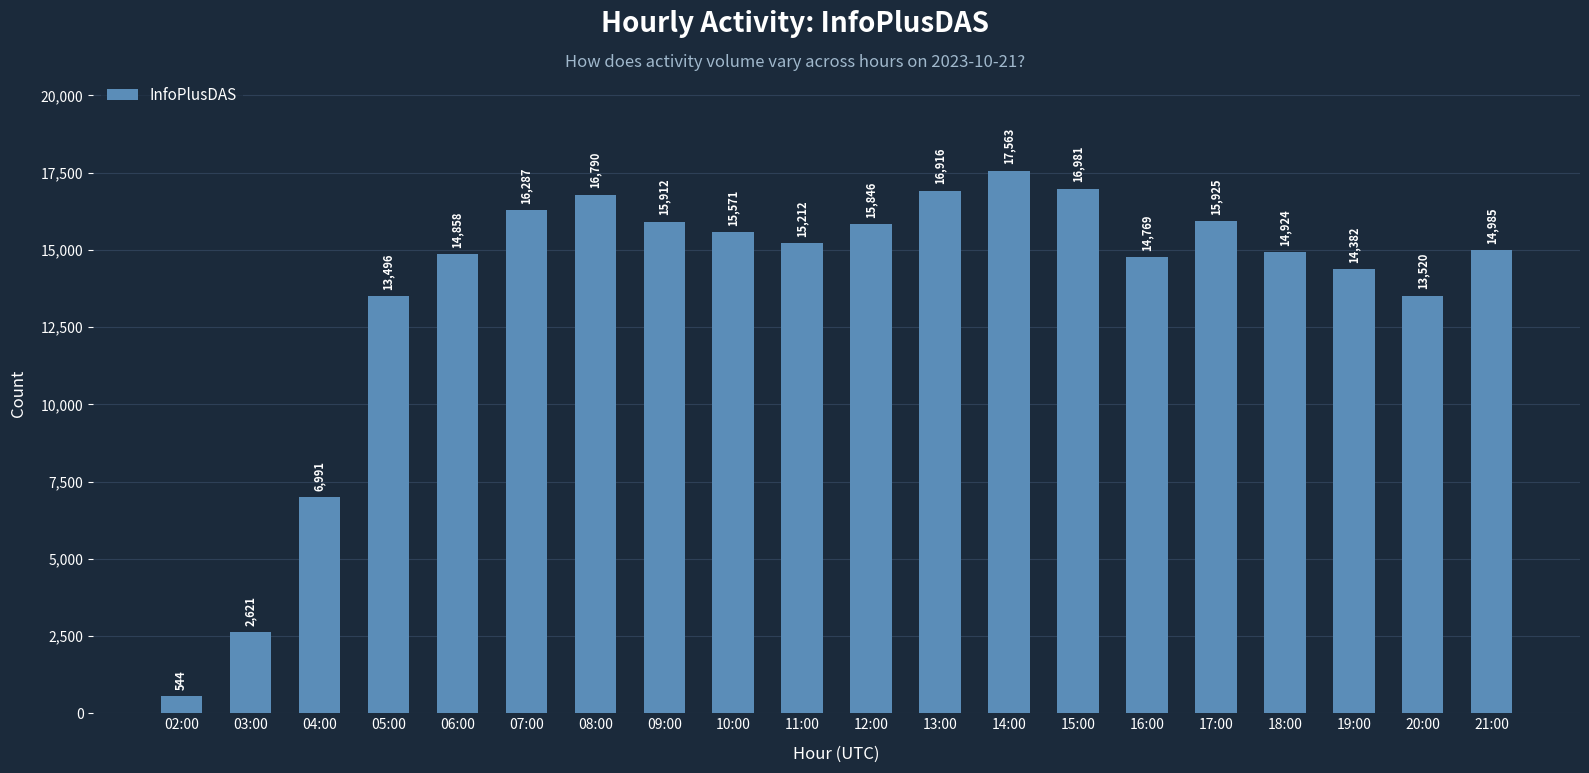

Which category has the lowest value across all series?

02:00